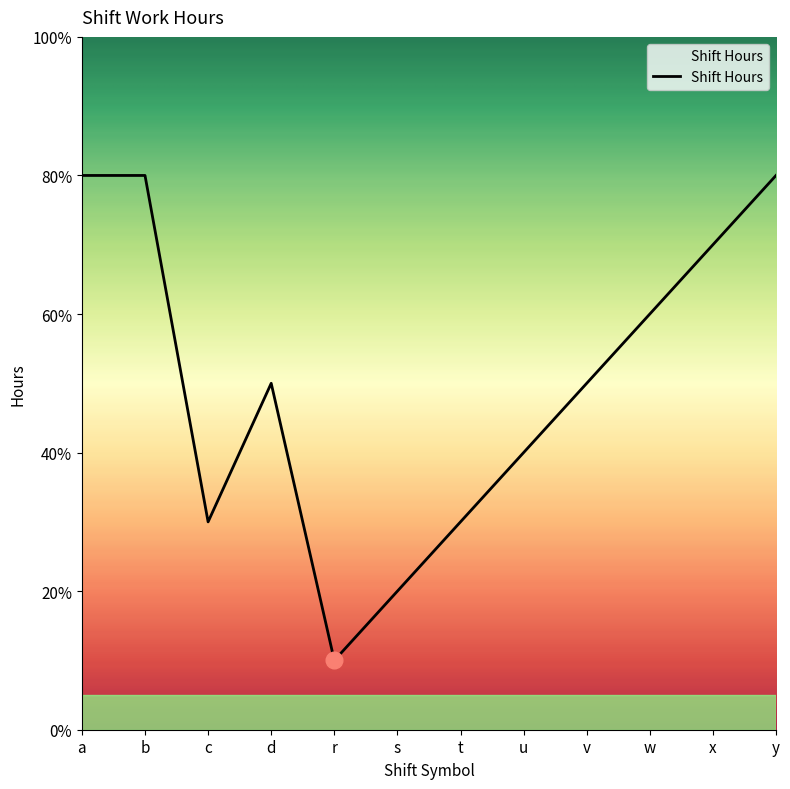

Does the chart have visible grid lines?

No